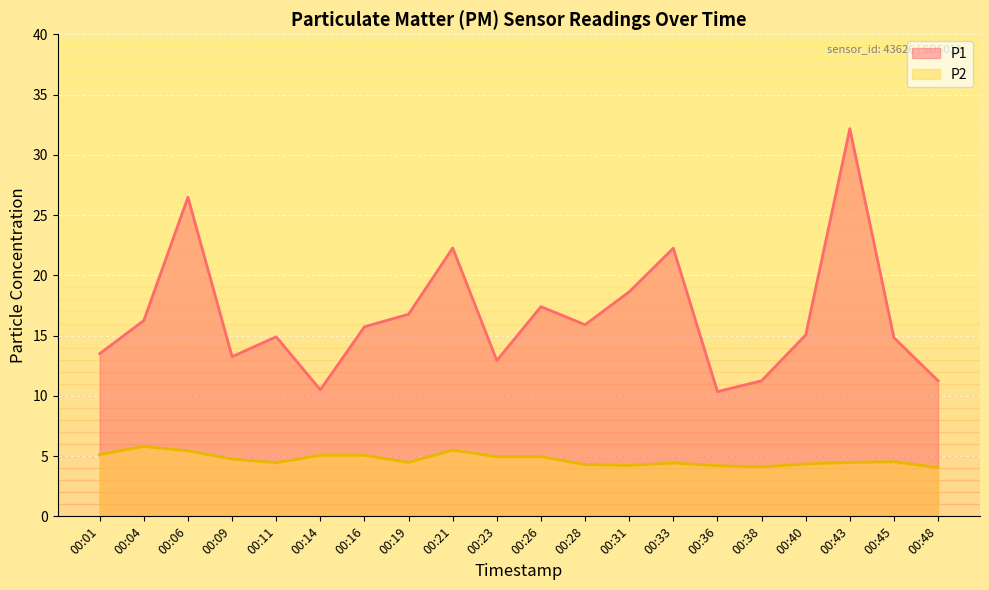

Does the chart display data point markers on the line(s)?

No